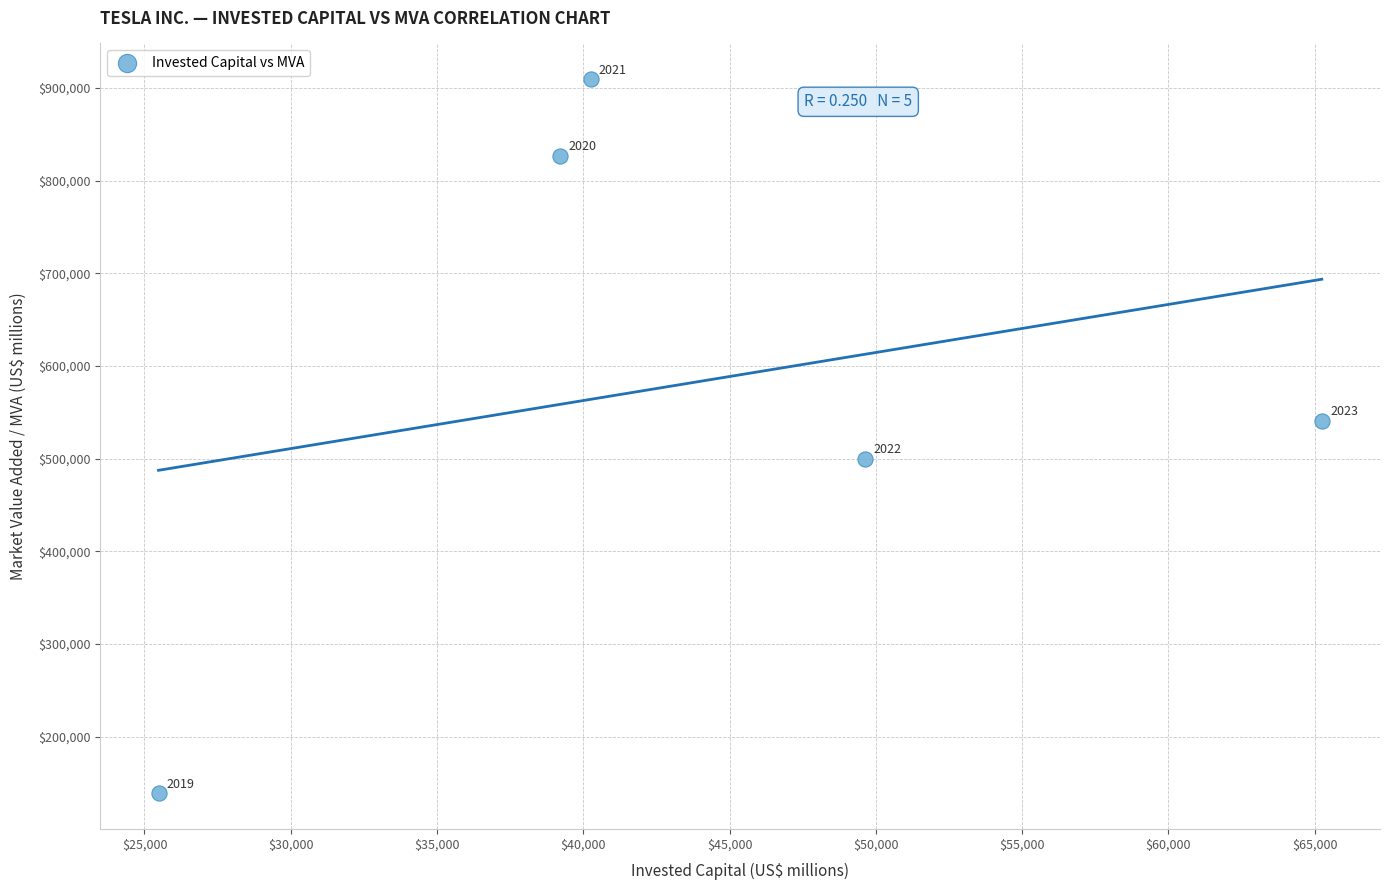

What Y value in the scatter plot is closest to 524189?

541086